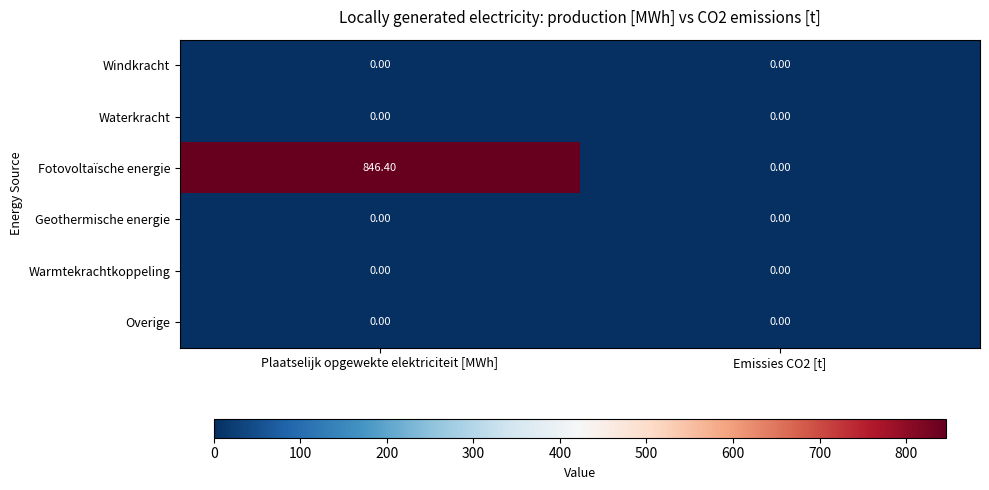

What is the average value of the Fotovoltaïsche energie series?

423.2